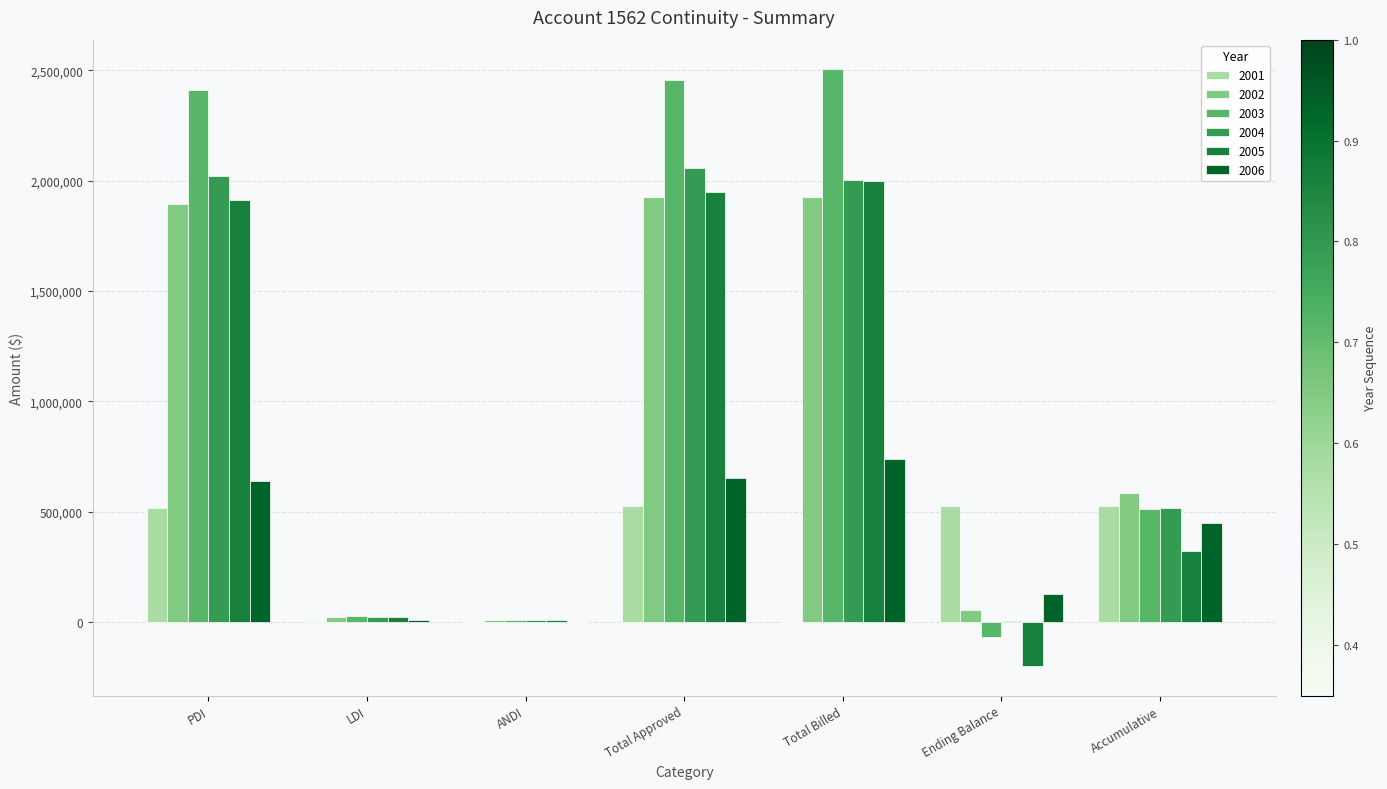

What is the maximum value shown in the chart?

2503651.6